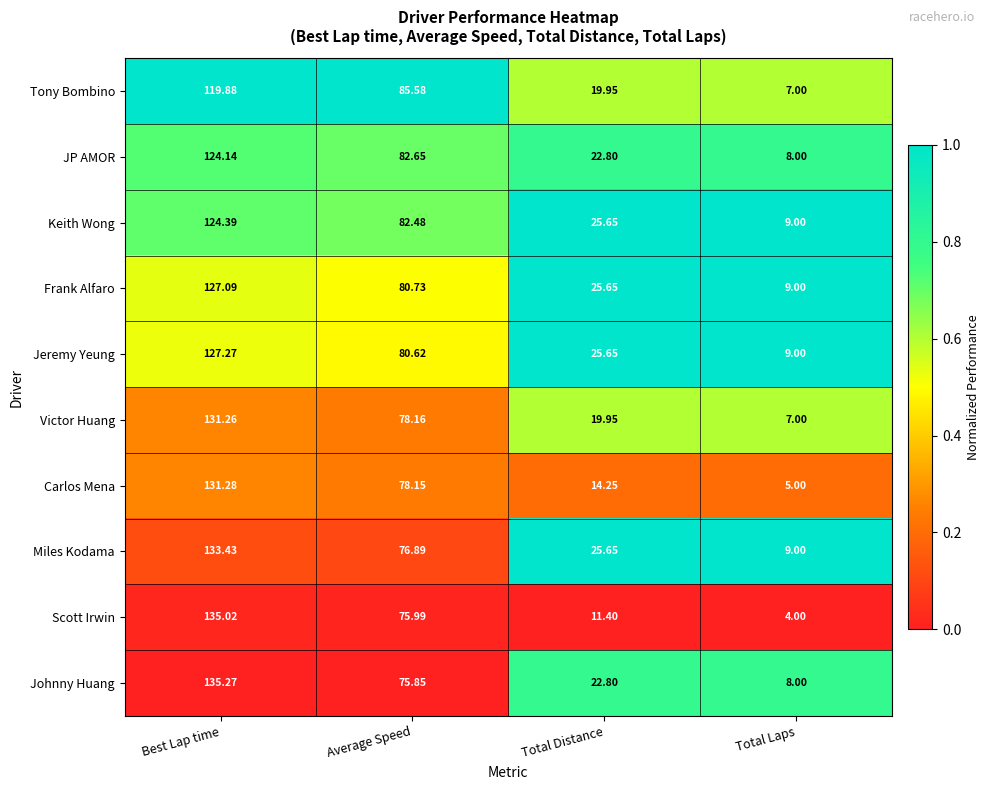

Which series has the largest range (max minus min)?

Scott Irwin